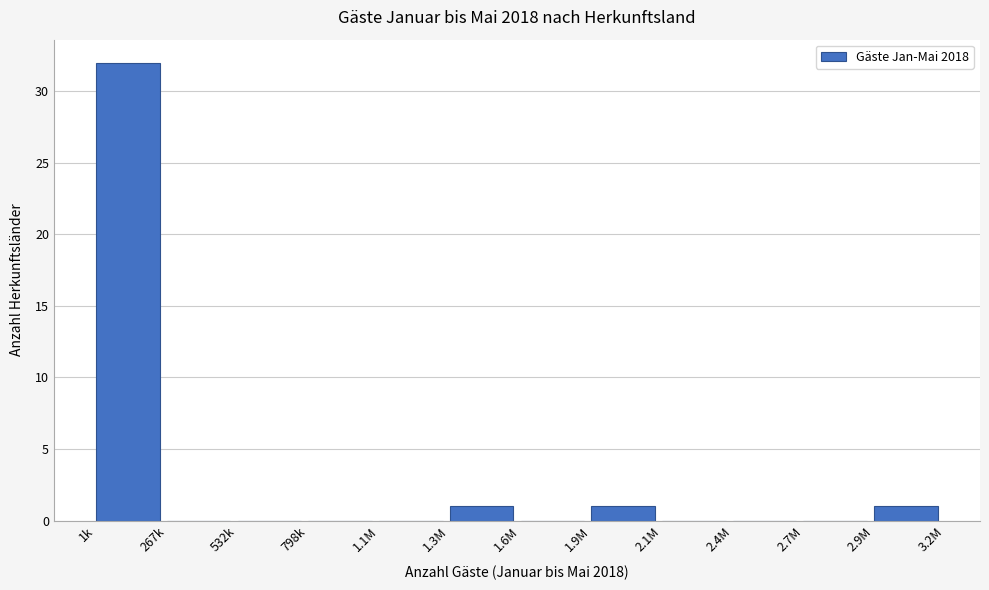

Reading left to right, what are all the values shown in this chart?

1k=32	267k=0	532k=0	798k=0	1.1M=0	1.3M=1	1.6M=0	1.9M=1	2.1M=0	2.4M=0	2.7M=0	2.9M=1